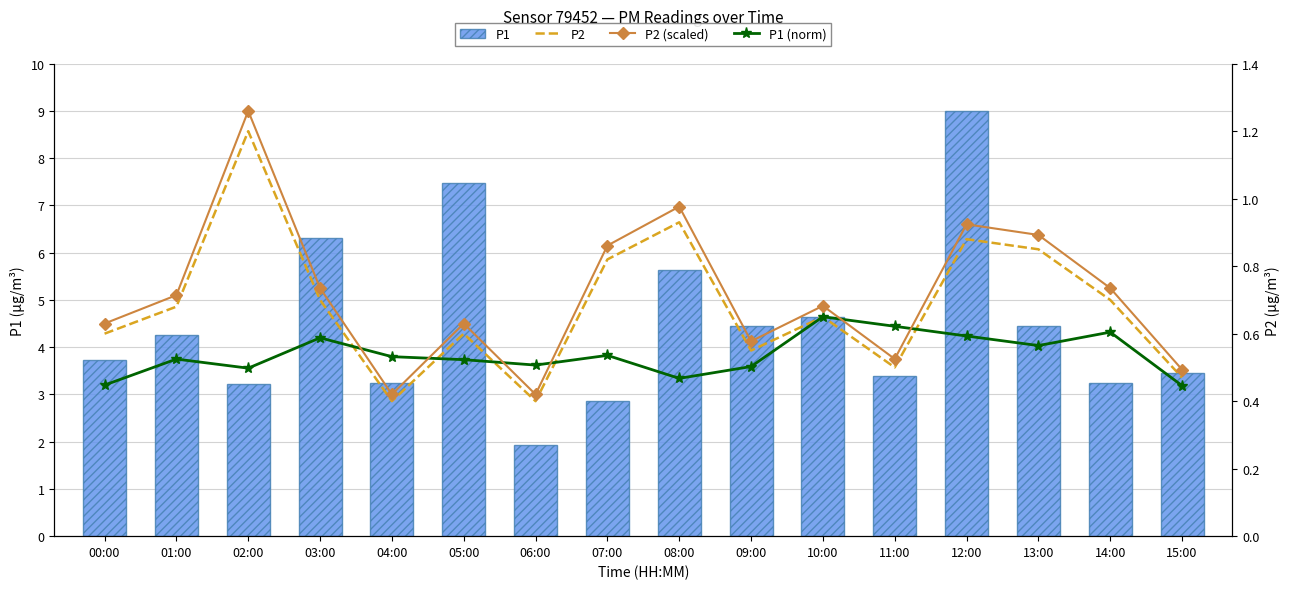

At how many categories does at least one series exceed 4?

8